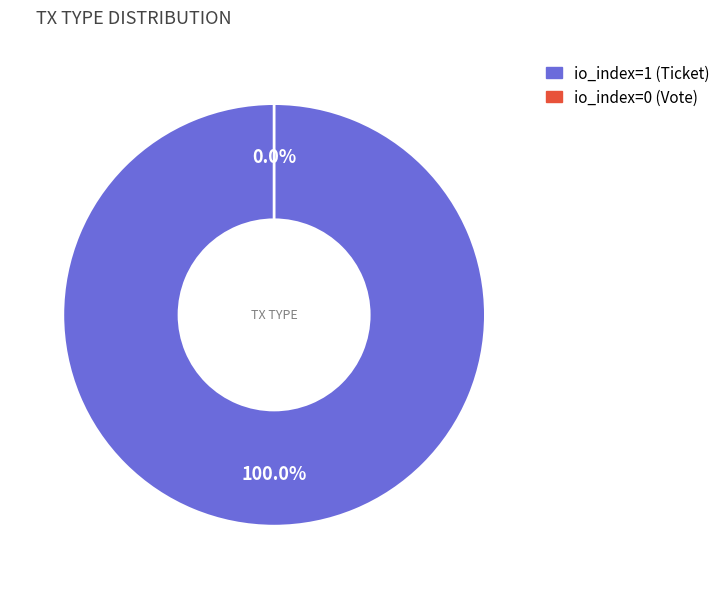

Which slice is the largest?

io_index=1 (Ticket)